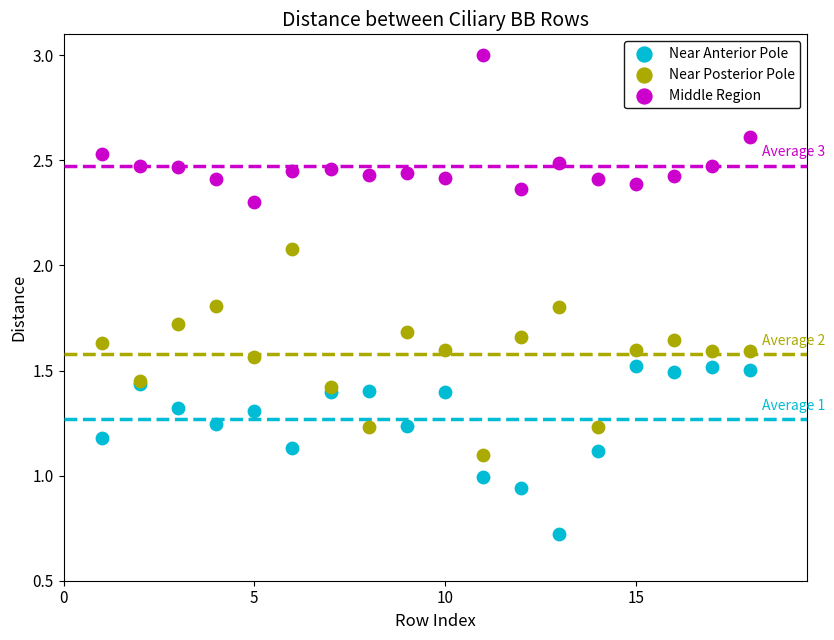

In the Middle Region series, what Y value is closest to 2?

2.3